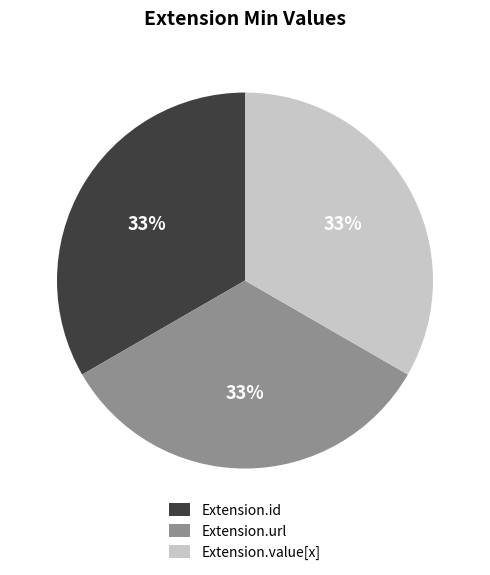

To the nearest percent, what portion does Extension.value[x] represent?

33%